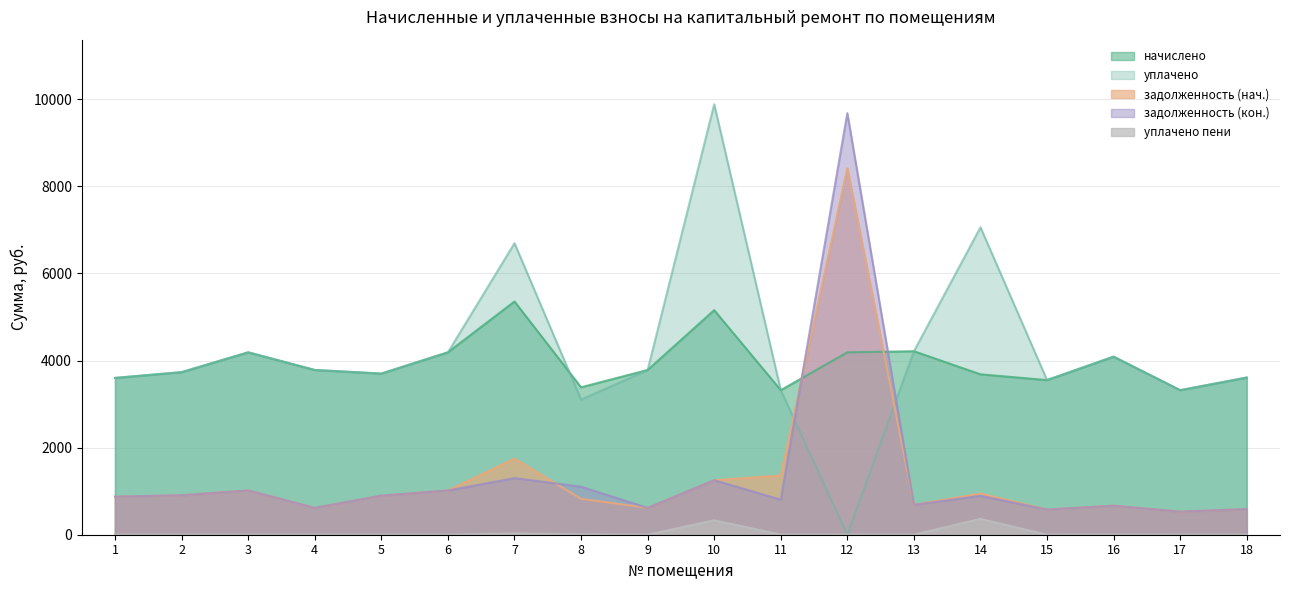

Which has a higher value, 8 or 16?

8